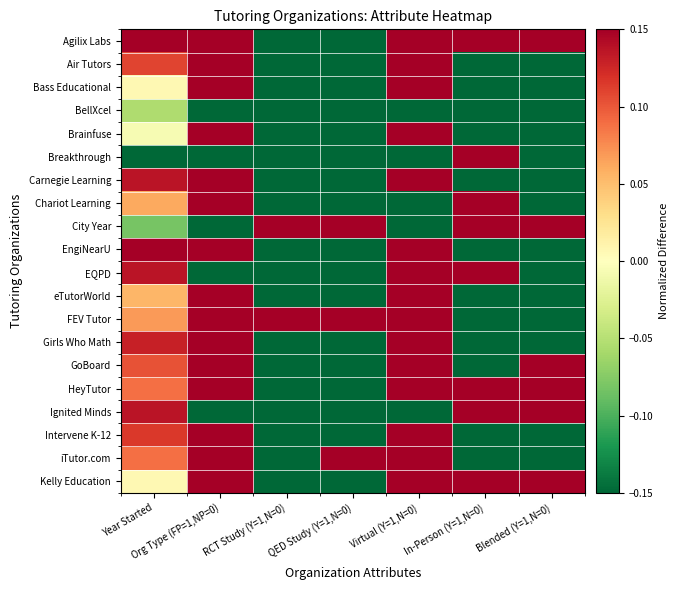

What is the total value across all series at In-Person (Y=1,N=0)?

-0.6